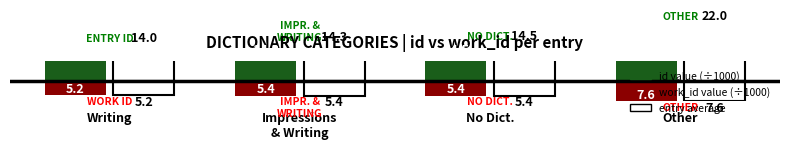

Reading left to right, list all the values displayed in this chart.

id (÷1000): Writing=14.0	Impressions
& Writing=14.3	No Dict.=14.5	Other=22.0
id avg (÷1000): Writing=14.0	Impressions
& Writing=14.3	No Dict.=14.5	Other=22.0
work_id (÷1000): Writing=-5.2	Impressions
& Writing=-5.4	No Dict.=-5.4	Other=-7.6
work_id avg (÷1000): Writing=-5.2	Impressions
& Writing=-5.4	No Dict.=-5.4	Other=-7.6